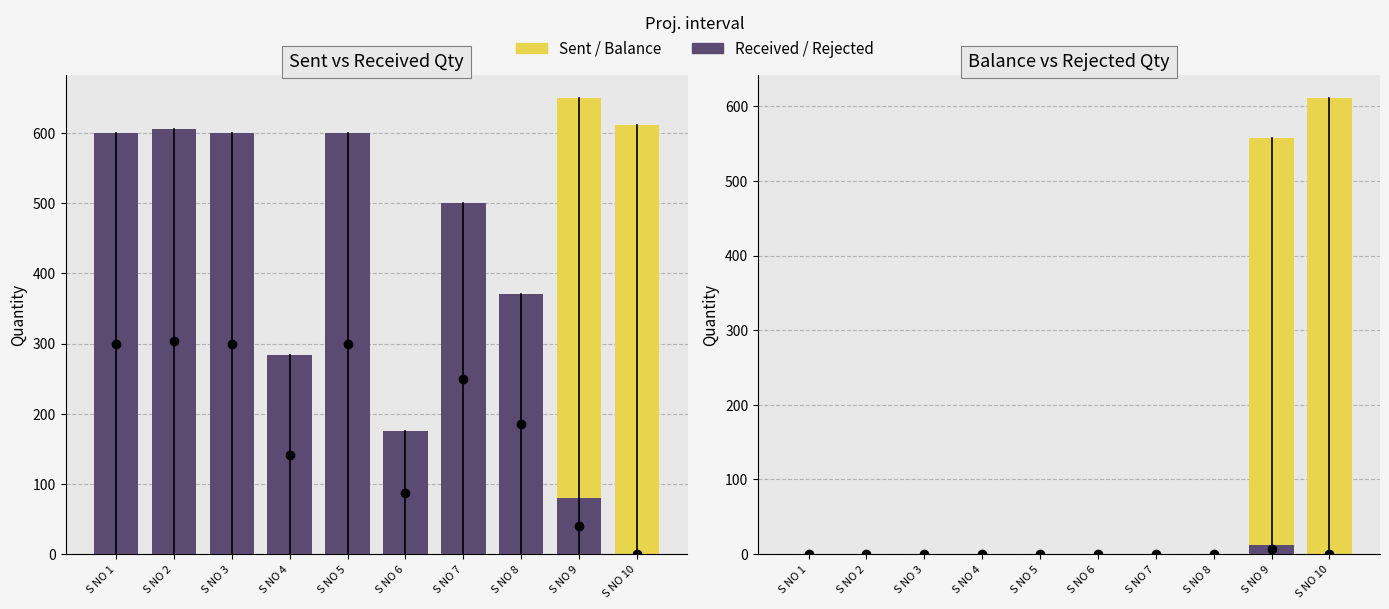

At which category is the sum across all series the highest?

S NO 9